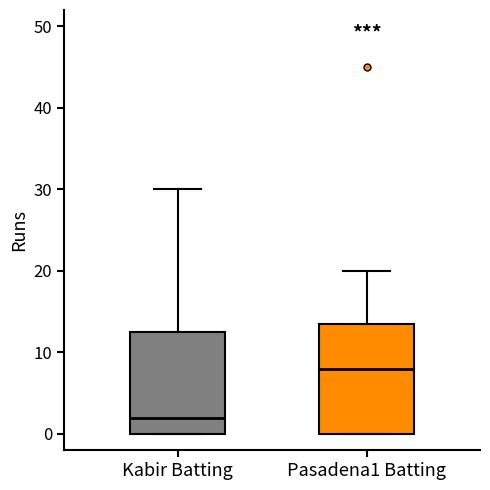

Reading left to right, transcribe this box plot: for each box, give where its median line is, the range the box spans, and where its two whiskers end, as read against the y-axis. The values are not printed on the chart, so give them approximately, as read against the axis.

Kabir Batting: median 2, box 0 to 13, whiskers 0 to 30
Pasadena1 Batting: median 8, box 0 to 14, whiskers 0 to 20